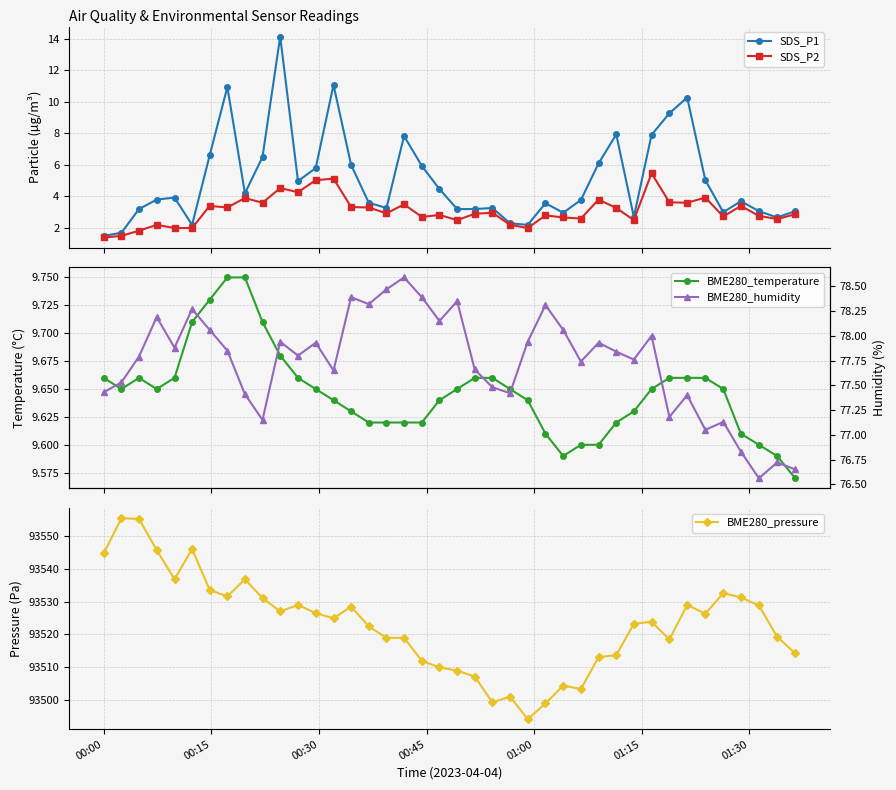

What is the lowest value of the SDS_P1 series?

1.5